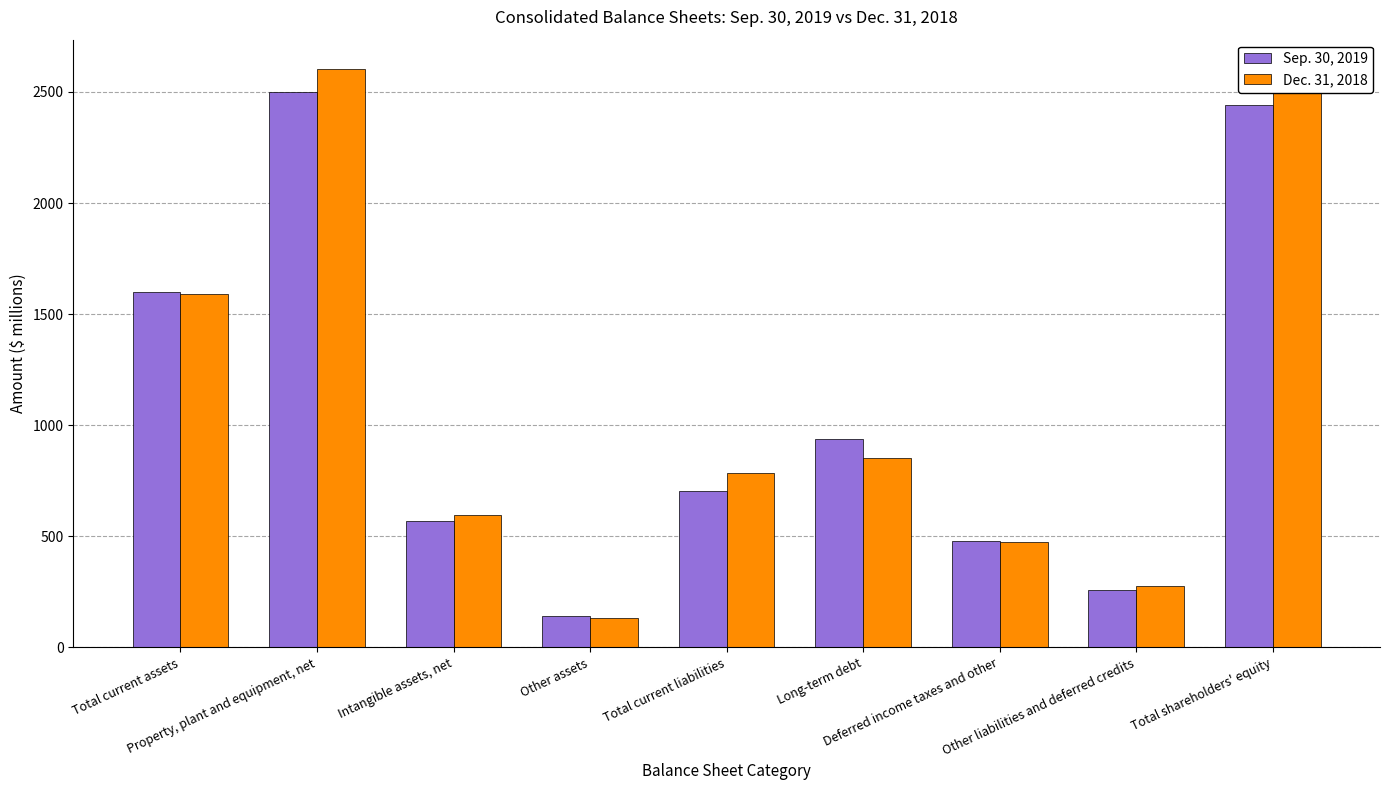

What is the value of the Dec. 31, 2018 bar at the 2nd from the left?

2605